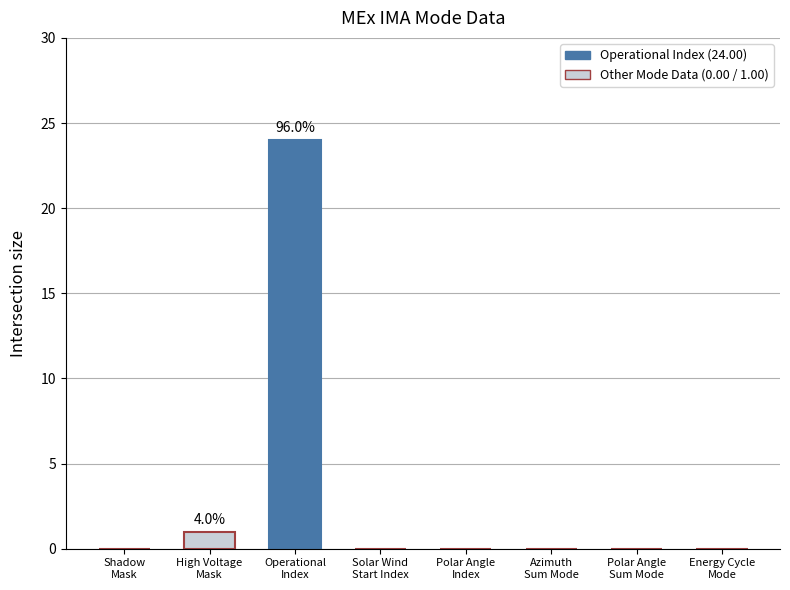

Reading left to right, list all the values displayed in this chart.

0	1	24	0	0	0	0	0